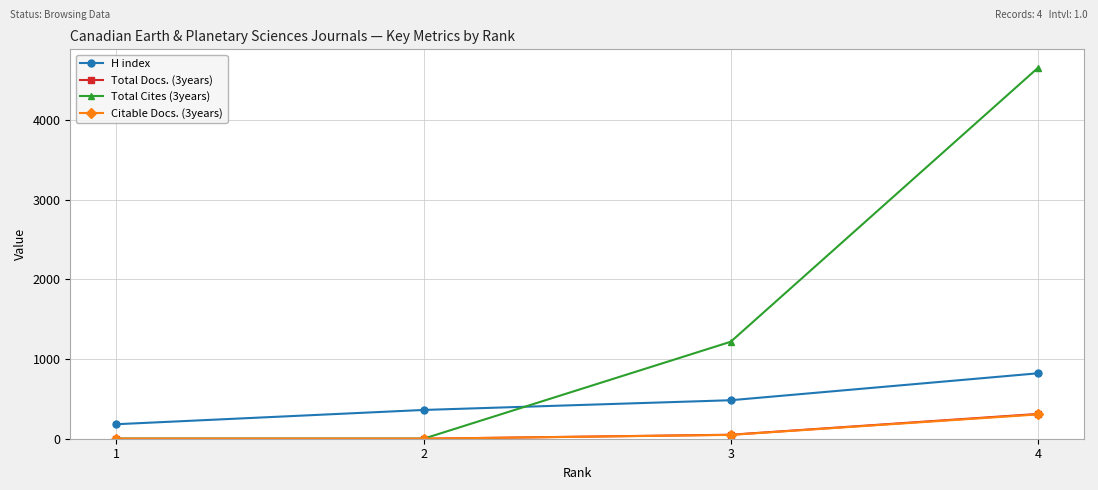

What is the greatest value displayed?

4654